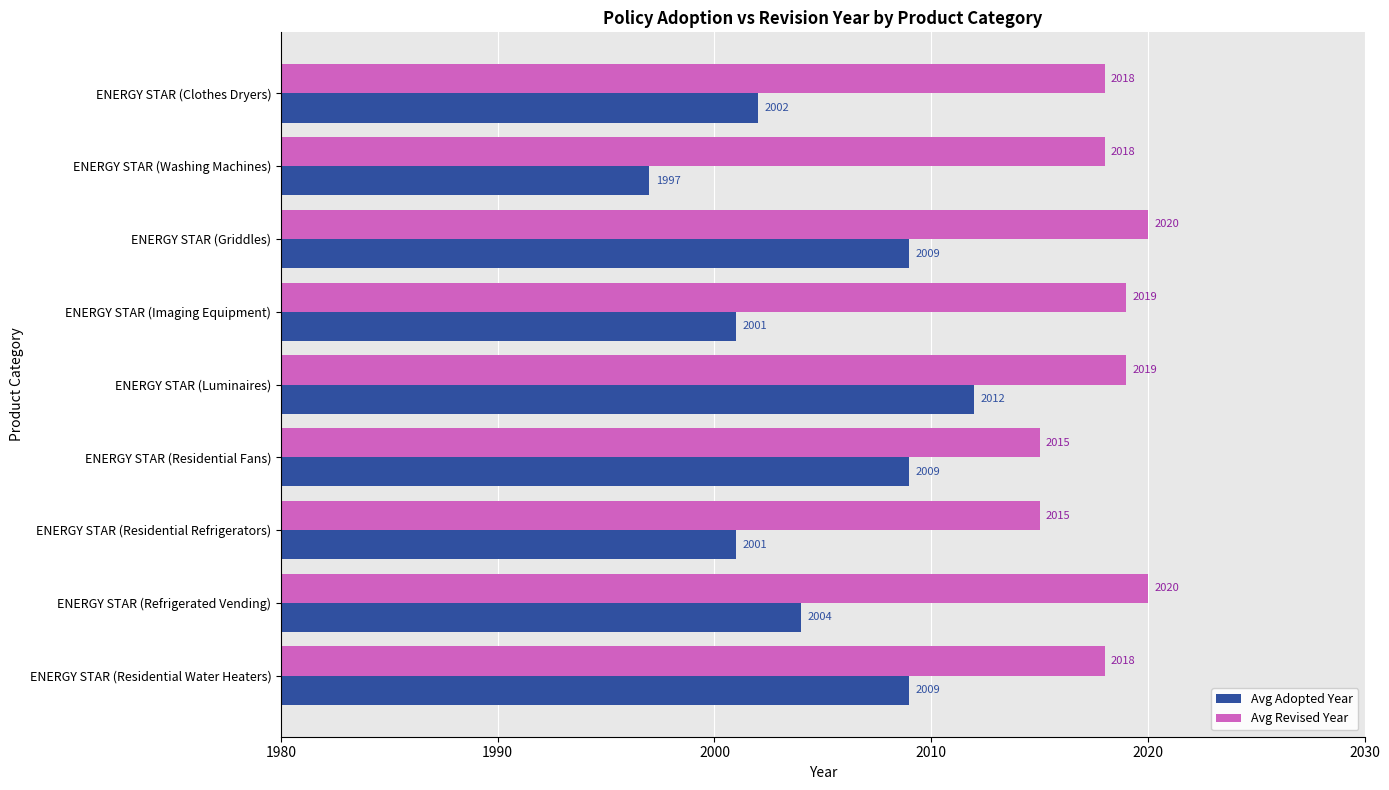

How many data points does each series have?

9